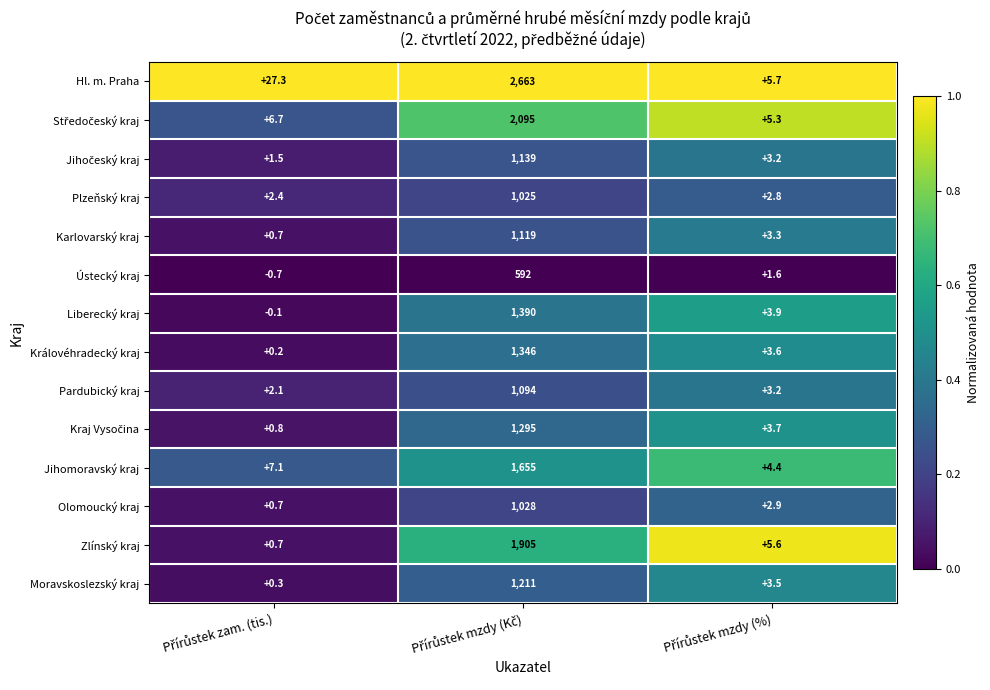

What is the minimum value for Moravskoslezský kraj?

0.3